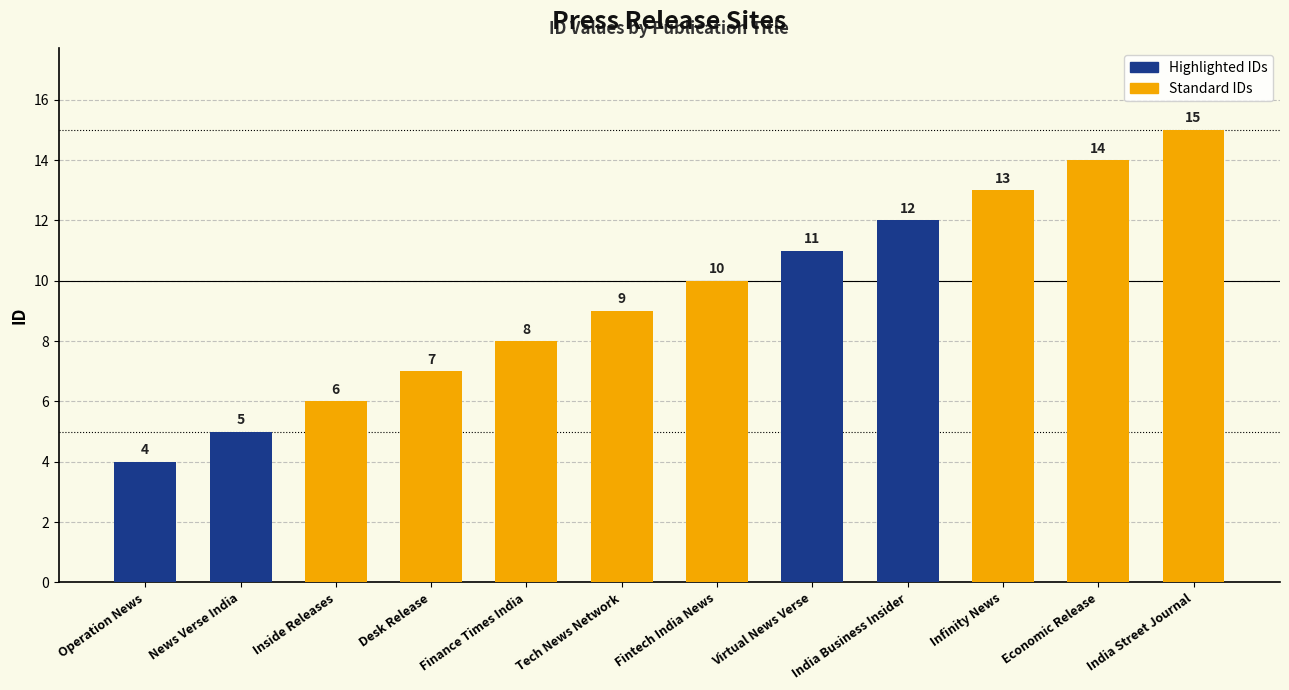

What is the difference between the second highest and minimum values?

10